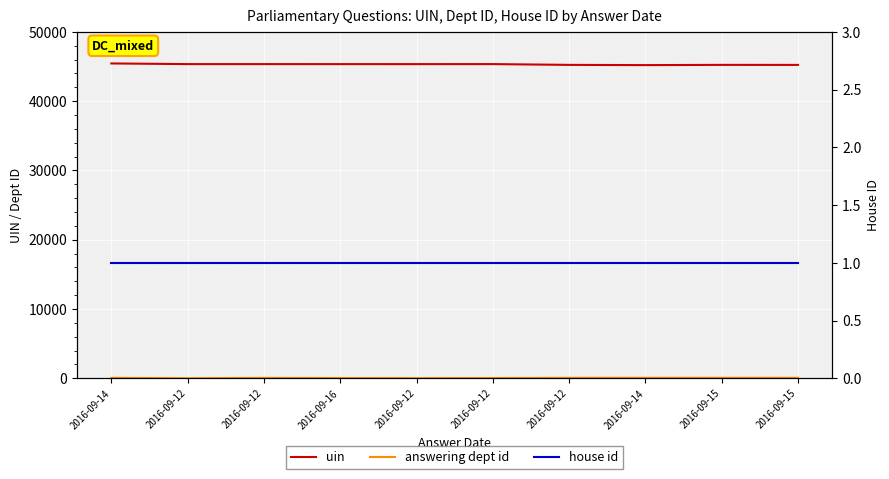

Reading left to right, list all the values displayed in this chart.

uin: 2016-09-14=45452	2016-09-12=45355	2016-09-12=45356	2016-09-16=45354	2016-09-12=45353	2016-09-12=45357	2016-09-12=45243	2016-09-14=45211	2016-09-15=45244	2016-09-15=45240
answering dept id: 2016-09-14=60	2016-09-12=1	2016-09-12=54	2016-09-16=27	2016-09-12=13	2016-09-12=29	2016-09-12=60	2016-09-14=60	2016-09-15=60	2016-09-15=60
house id: 2016-09-14=1	2016-09-12=1	2016-09-12=1	2016-09-16=1	2016-09-12=1	2016-09-12=1	2016-09-12=1	2016-09-14=1	2016-09-15=1	2016-09-15=1